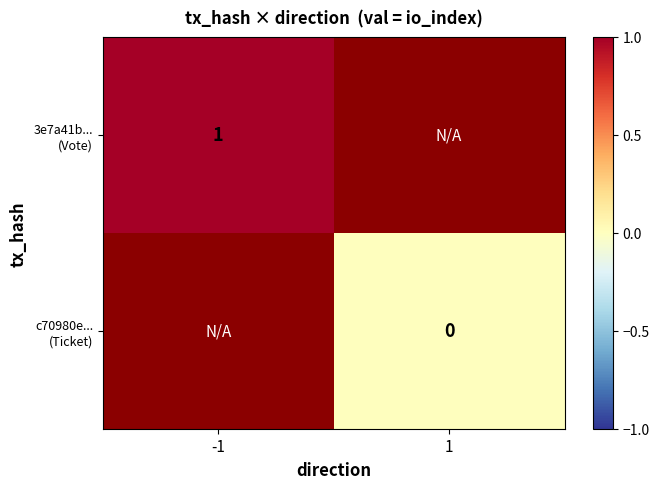

True or false: 3e7a41b... (Vote) has a value of 1.6 at -1.

False